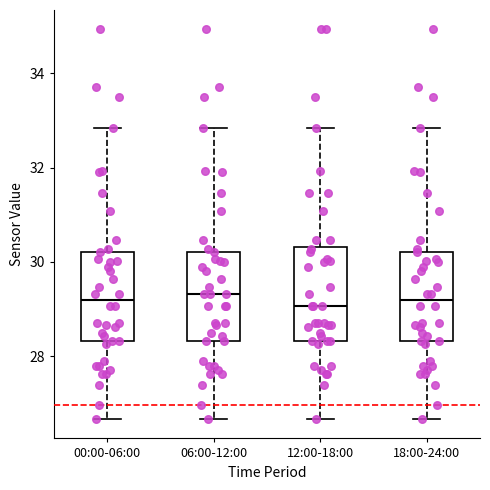

Reading left to right, read every box against the y-axis: the position of its median line, the range the box covers, and the ends of its whiskers. The values are not printed on the chart, so give them approximately, as read against the axis.

00:00-06:00: median 29.2, box 28.4 to 30.2, whiskers 26.6 to 32.8
06:00-12:00: median 29.4, box 28.4 to 30.2, whiskers 26.6 to 32.8
12:00-18:00: median 29.0, box 28.4 to 30.4, whiskers 26.6 to 32.8
18:00-24:00: median 29.2, box 28.4 to 30.2, whiskers 26.6 to 32.8